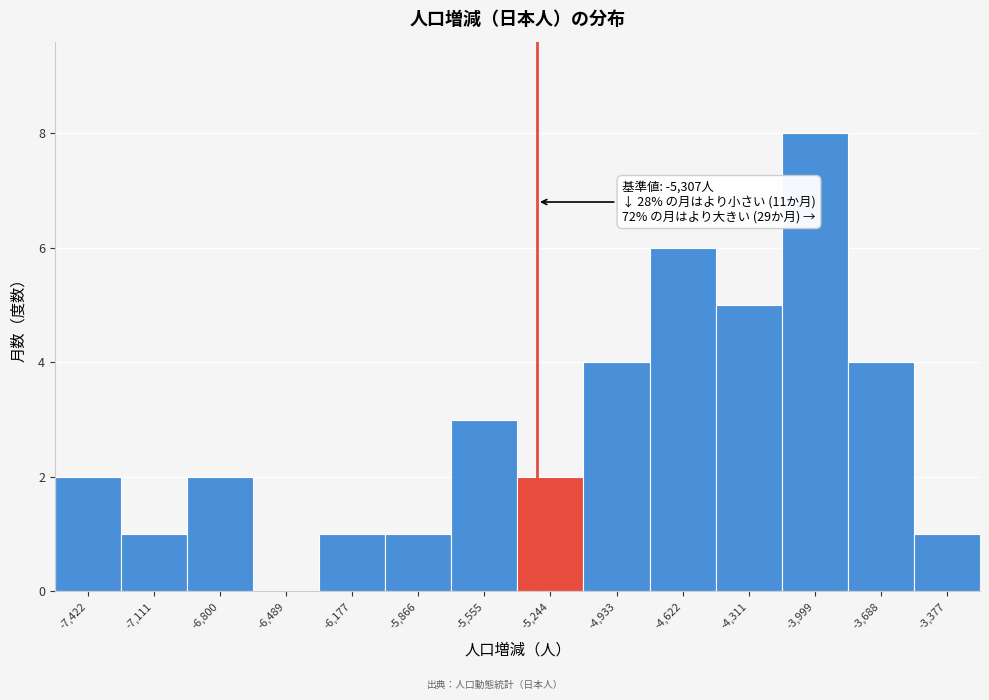

Over which range of the x-axis is the bar tallest?

-4150 to -3850